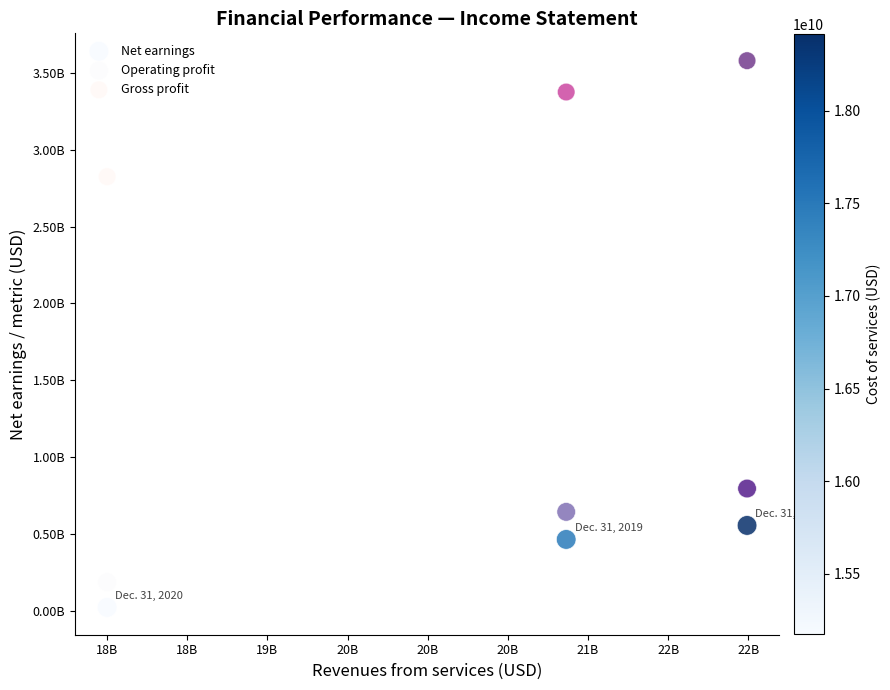

What are all the series names shown in the legend?

Net earnings, Operating profit, Gross profit